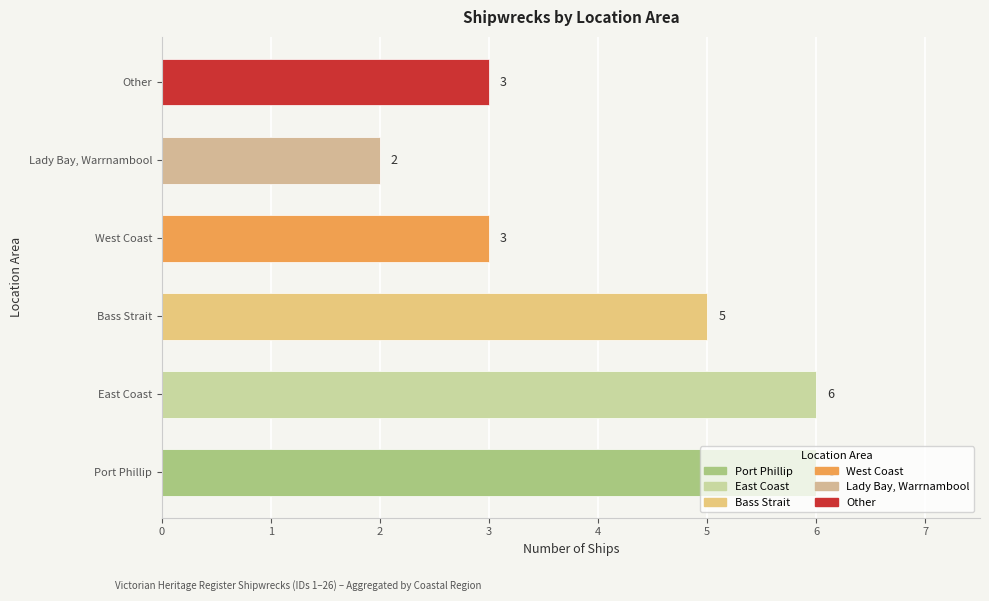

What is the approximate value at West Coast?

3